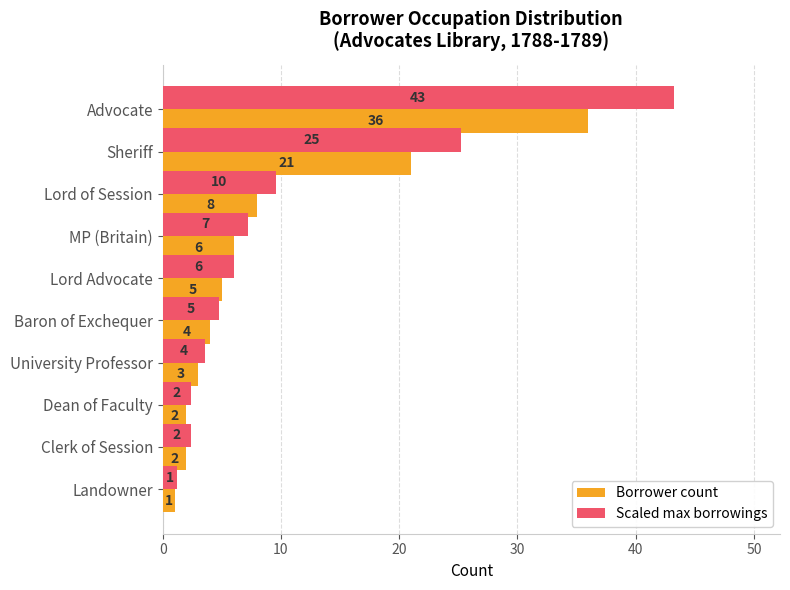

List the series in order of their overall mean, highest first.

Scaled max borrowings, Borrower count